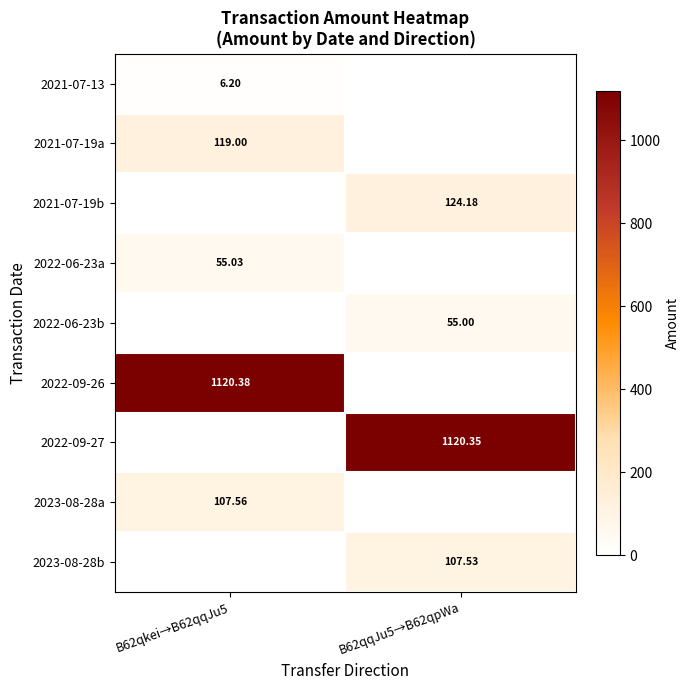

What is the difference between the 2021-07-13 values at B62qqJu5→B62qpWa and B62qkei→B62qqJu5?

6.2